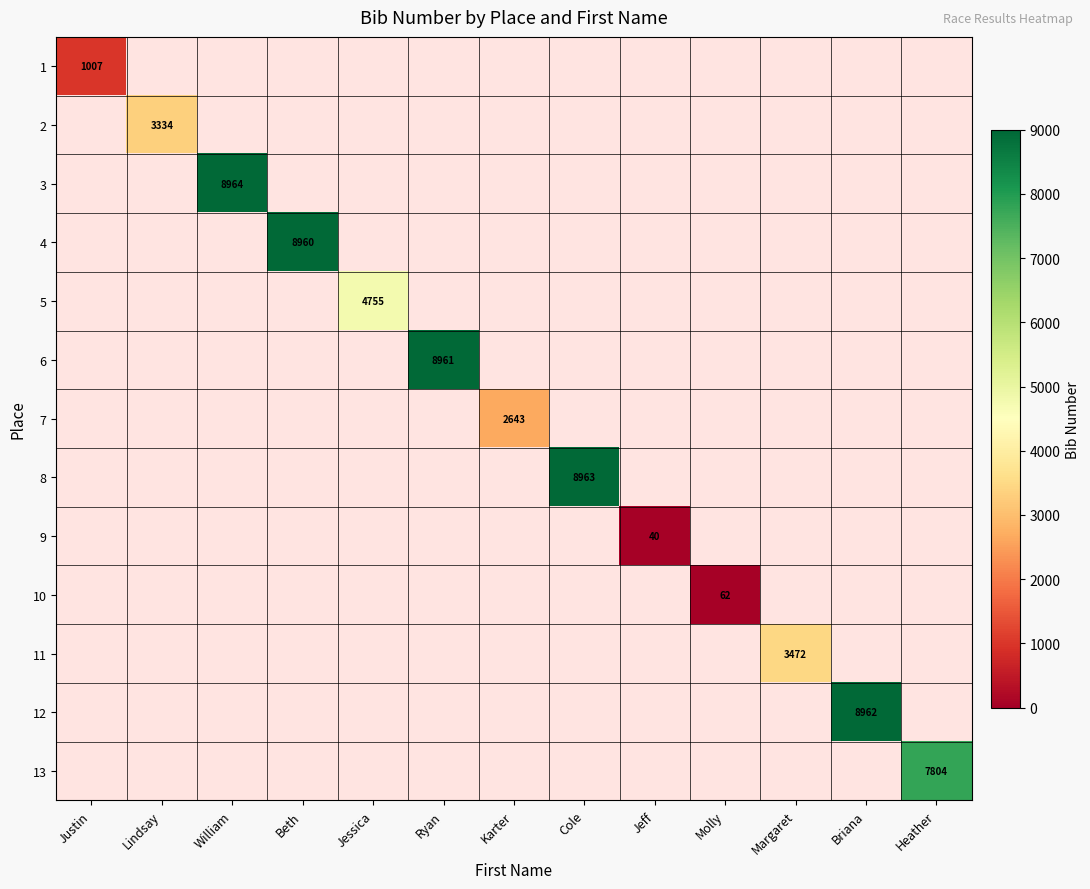

List the labels in order of 6 value, smallest first.

Justin, Lindsay, William, Beth, Jessica, Karter, Cole, Jeff, Molly, Margaret, Briana, Heather, Ryan